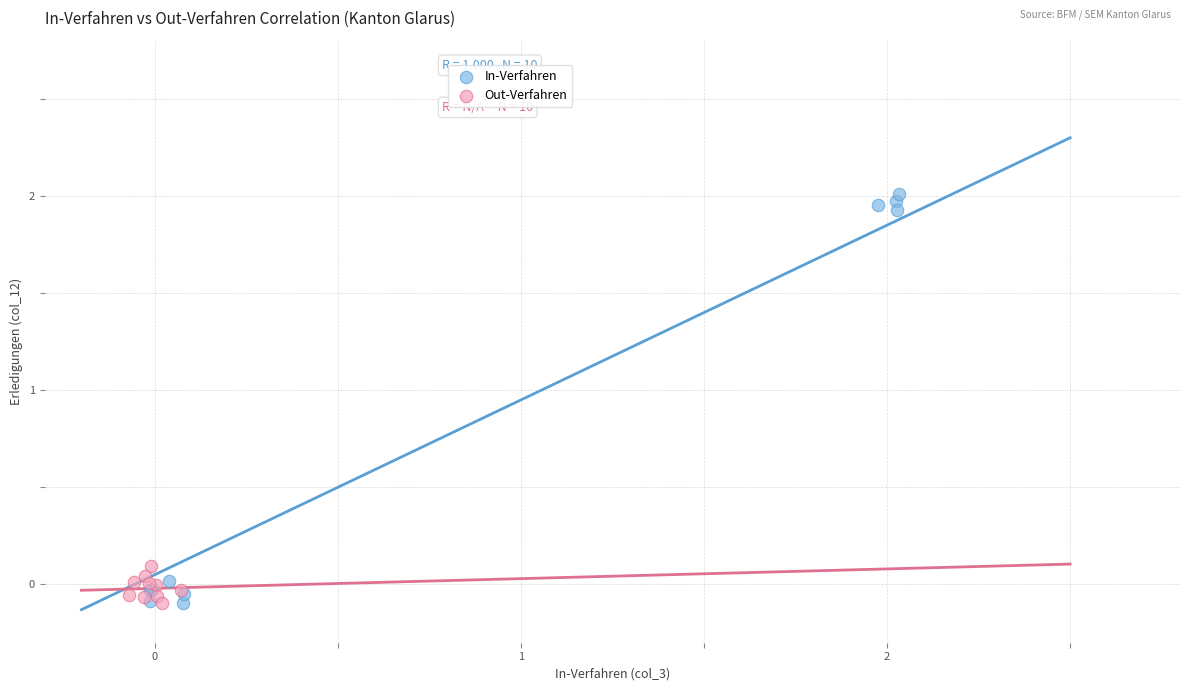

Which series has the widest spread of Y values?

In-Verfahren